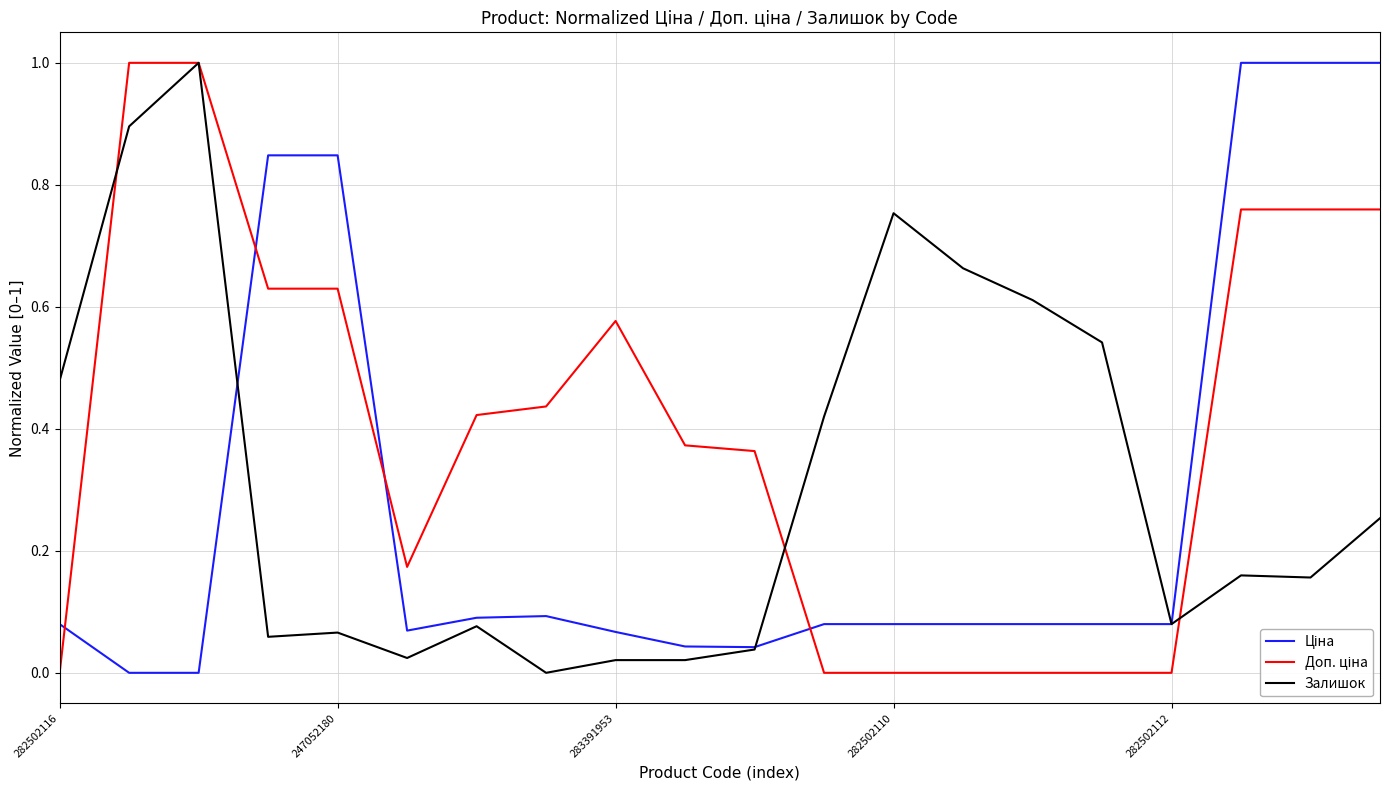

Count the number of data series in this chart.

3